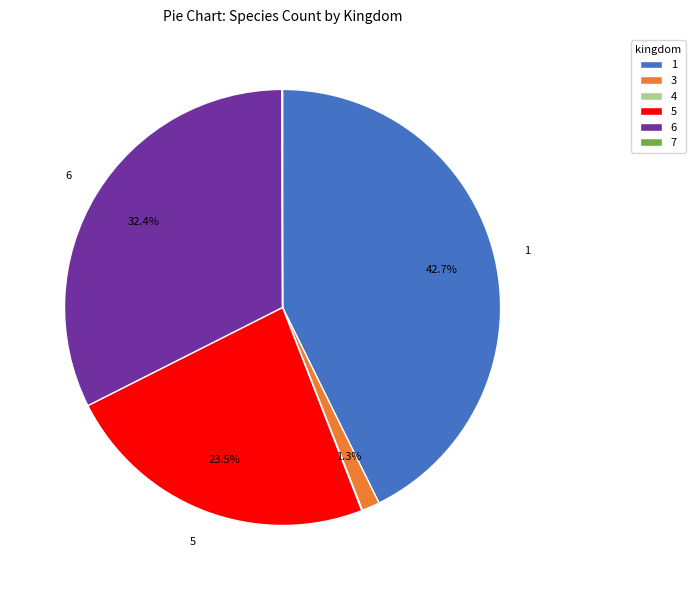

Combined, do 1 and 6 account for over 50%?

Yes